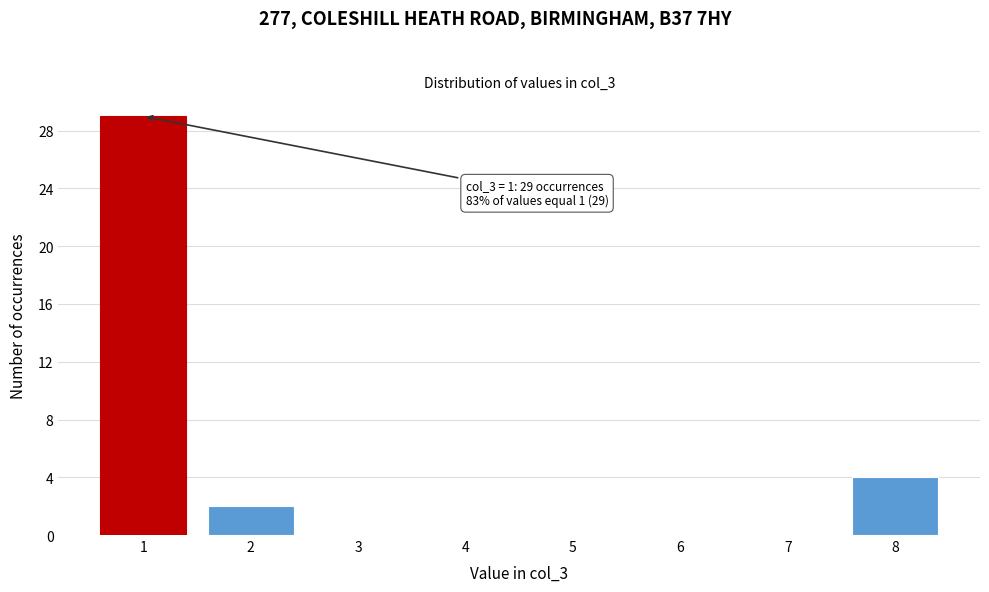

Over which range of the x-axis is the bar tallest?

0.5 to 1.5